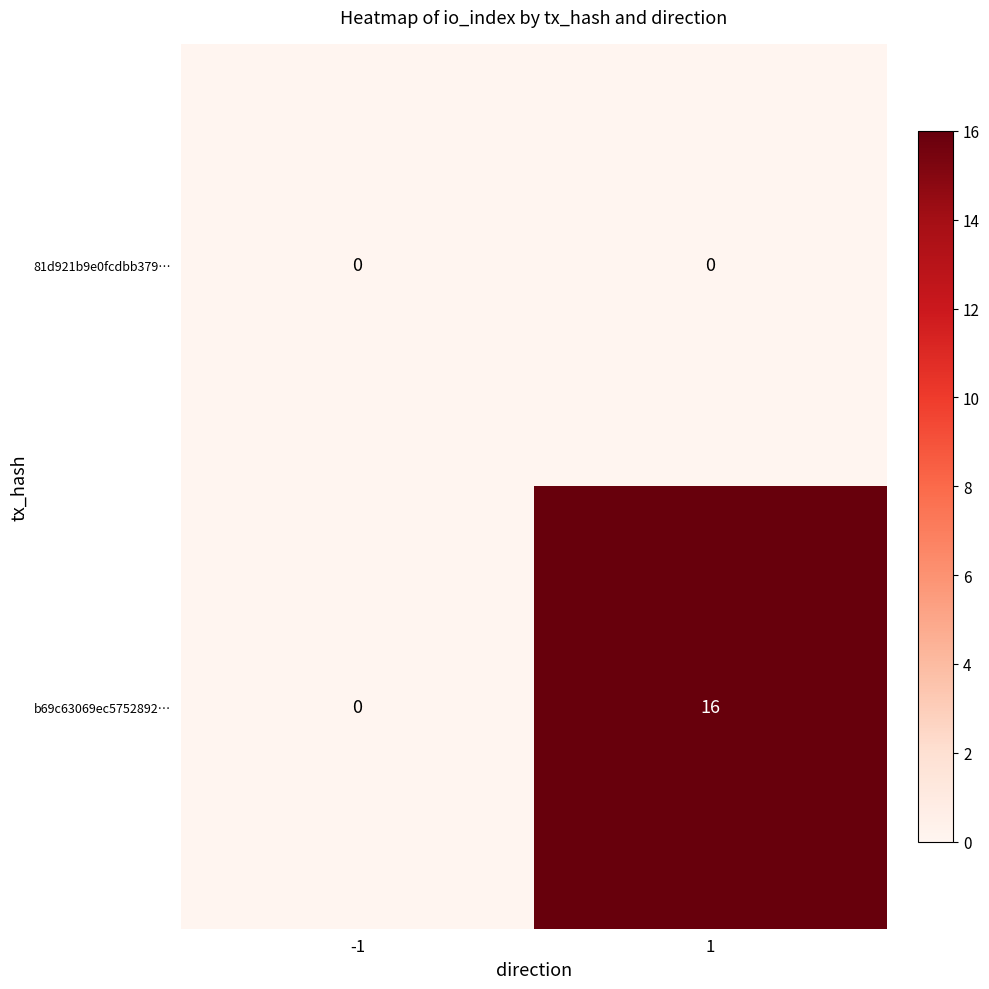

List the series in order of their overall mean, highest first.

b69c63069ec5752892…, 81d921b9e0fcdbb379…